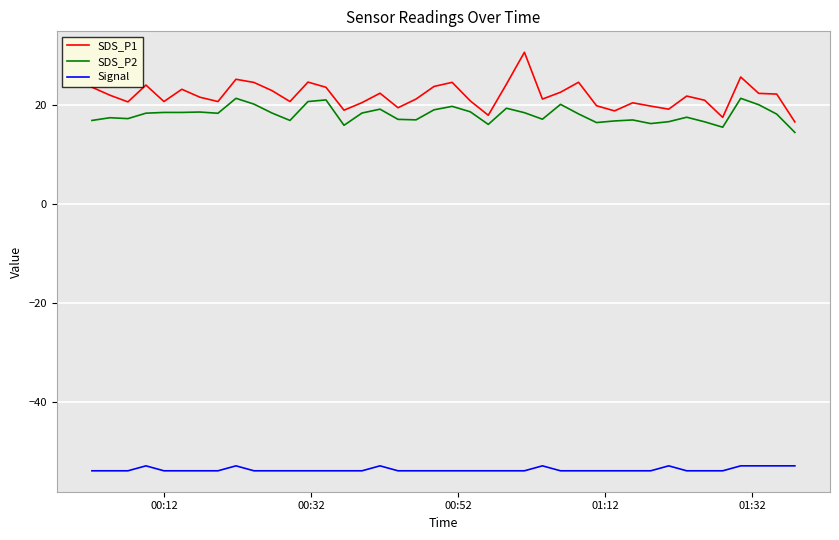

What is the difference between the maximum and second lowest values in the SDS_P1 series?

13.2